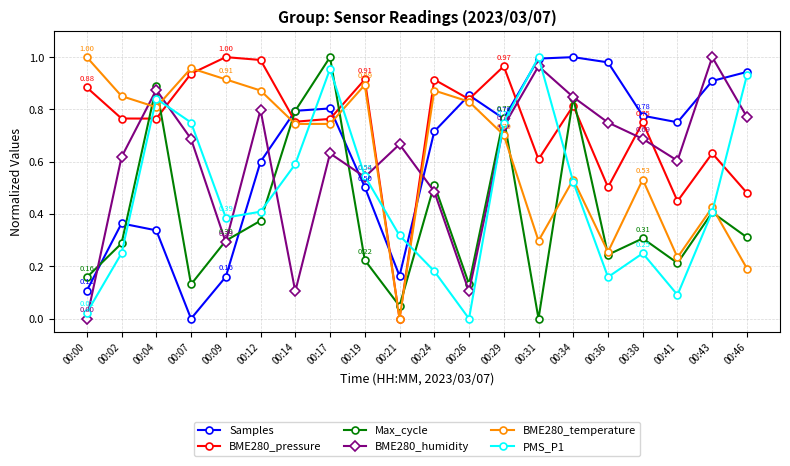

Where do BME280_humidity and Samples first cross each other?

00:00 and 00:02